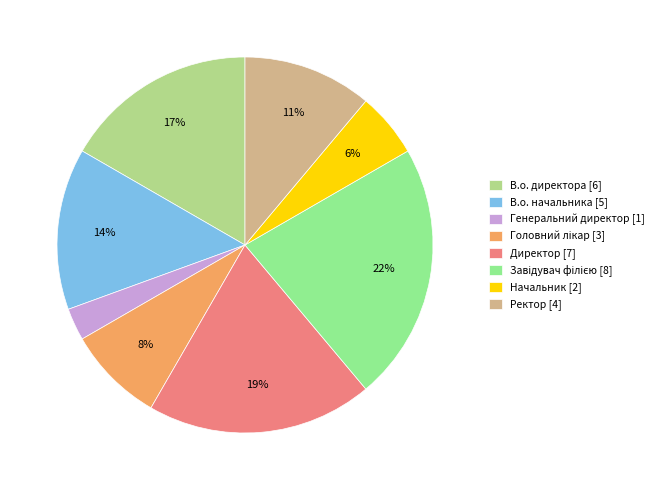

Is the sum of В.о. директора [6] and В.о. начальника [5] greater than half?

No